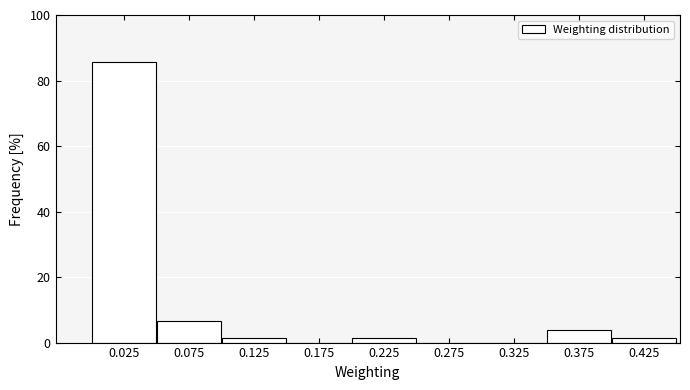

Which range on the x-axis has the tallest bar?

0.00 to 0.05